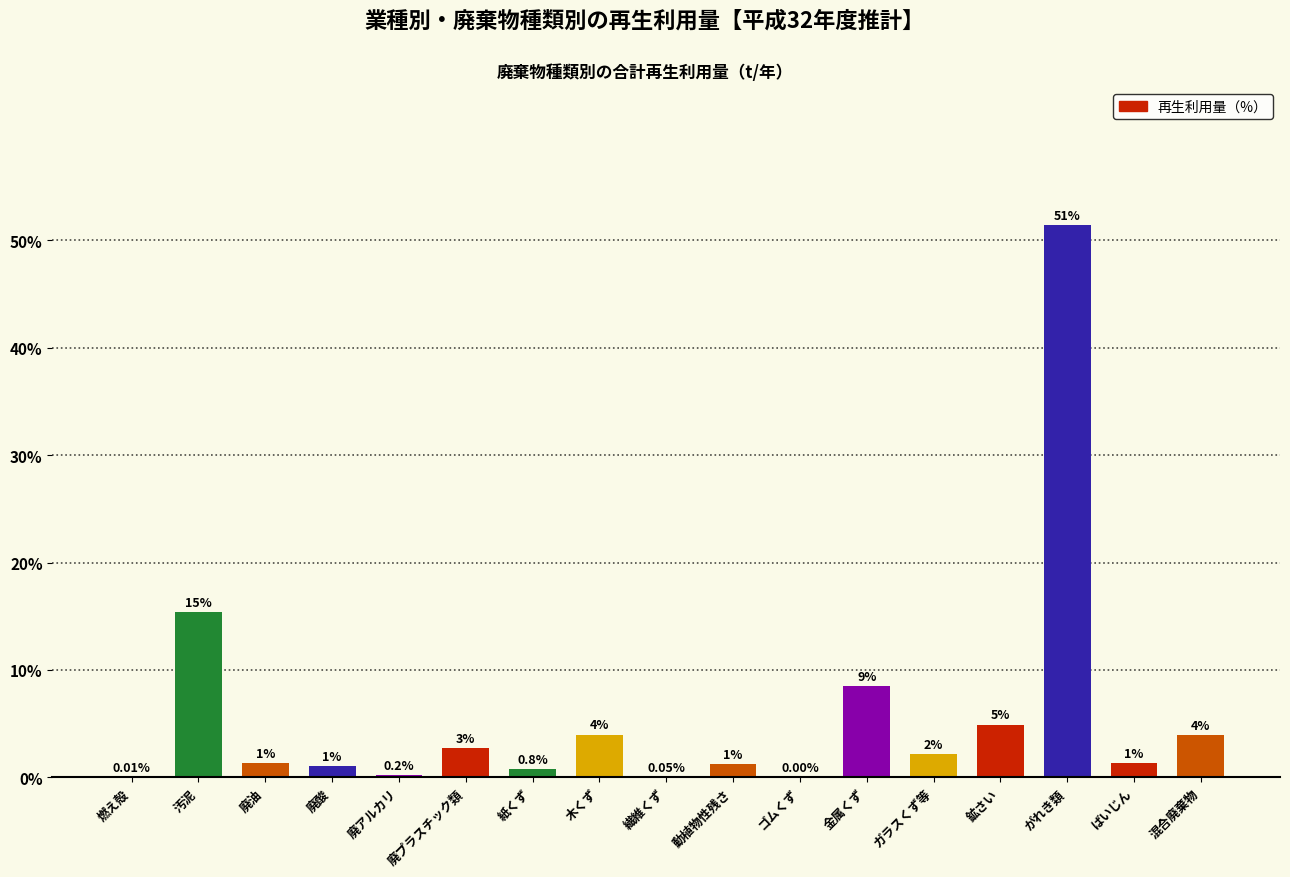

Which category has the highest value across all series?

がれき類